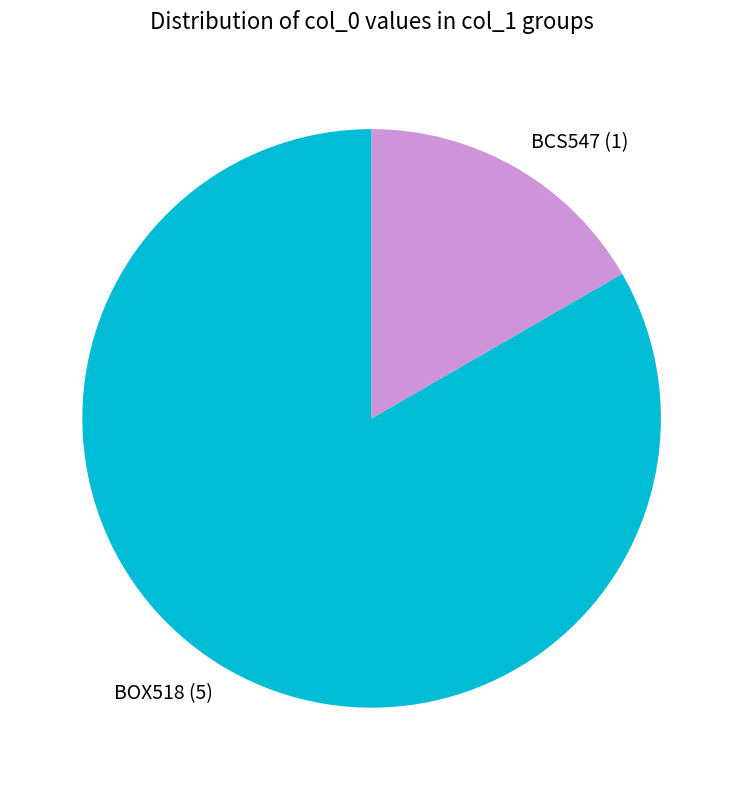

Which category accounts for the majority?

BOX518